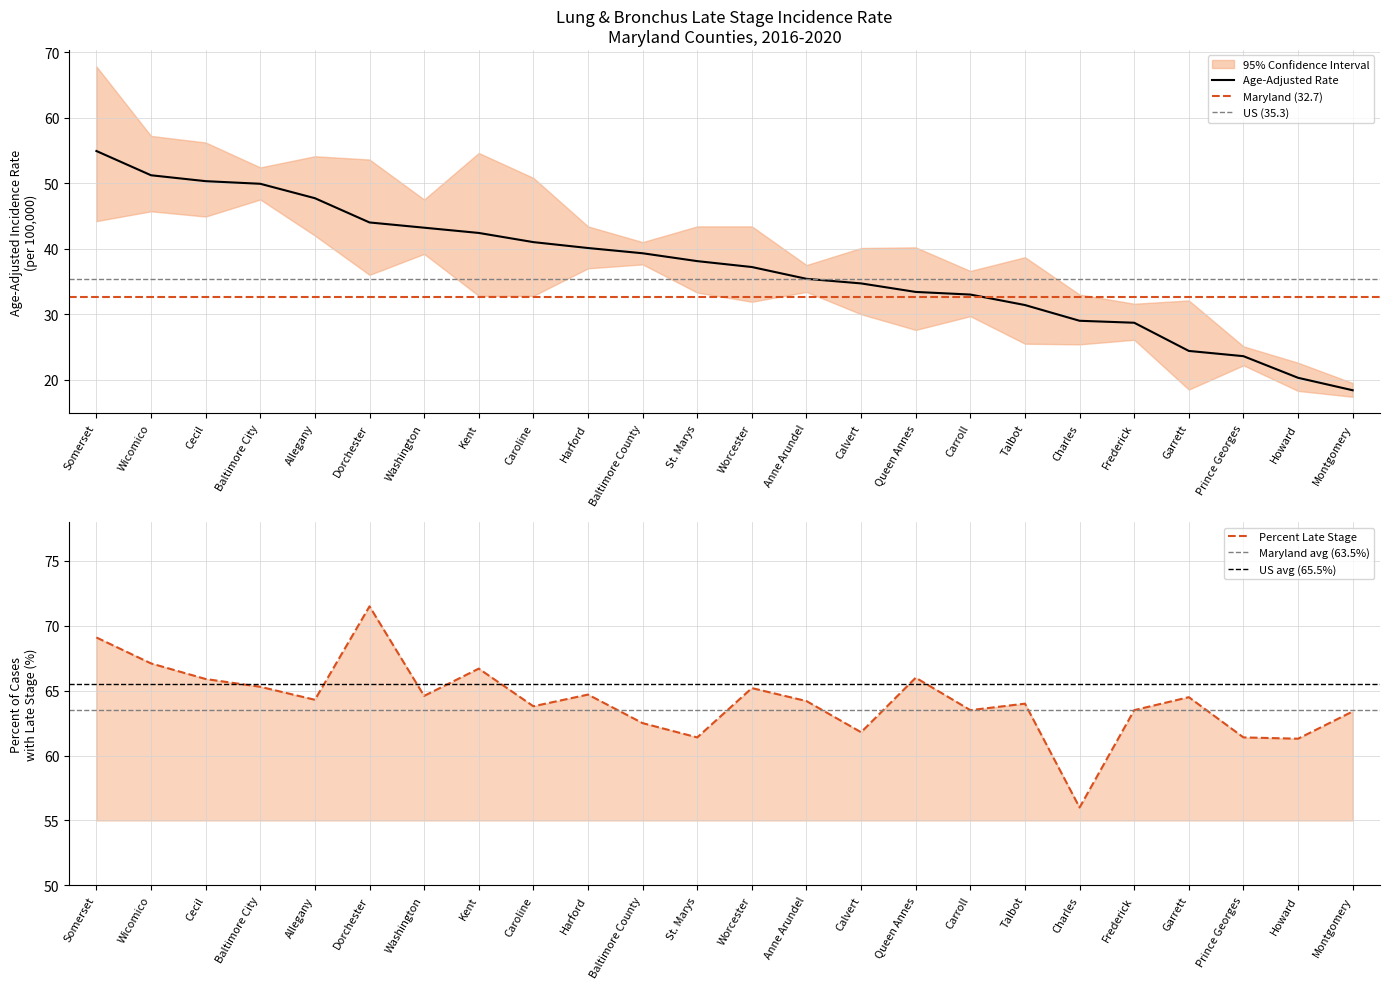

True or false: Age-Adjusted Rate and Percent Late Stage cross at least once.

False